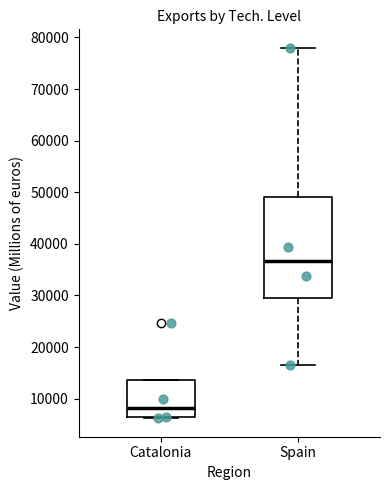

Comparing the boxes themselves (not the whiskers), which one is the tallest?

Spain